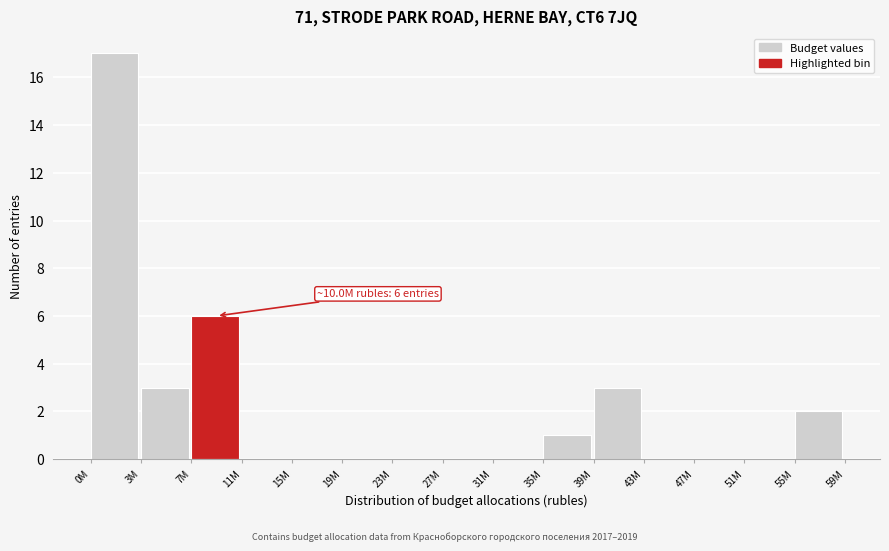

Reading right to left, what are all the values shown in this chart?

55M=2	51M=0	47M=0	43M=0	39M=3	35M=1	31M=0	27M=0	23M=0	19M=0	15M=0	11M=0	7M=6	3M=3	0M=17